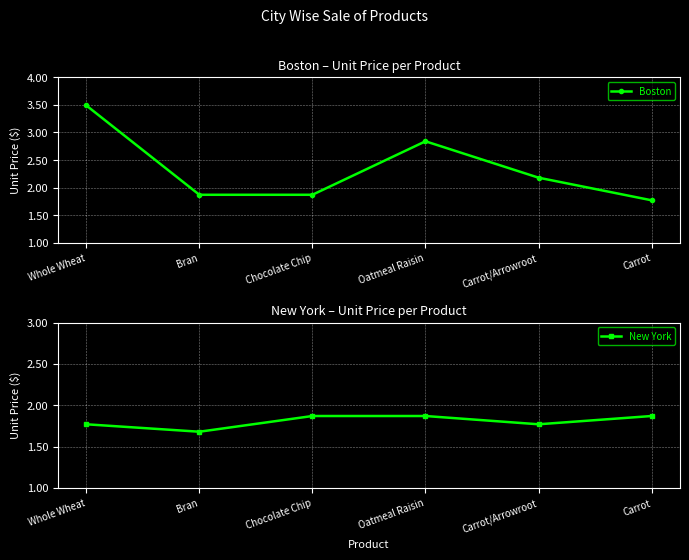

What is the lowest value of the Boston series?

1.8